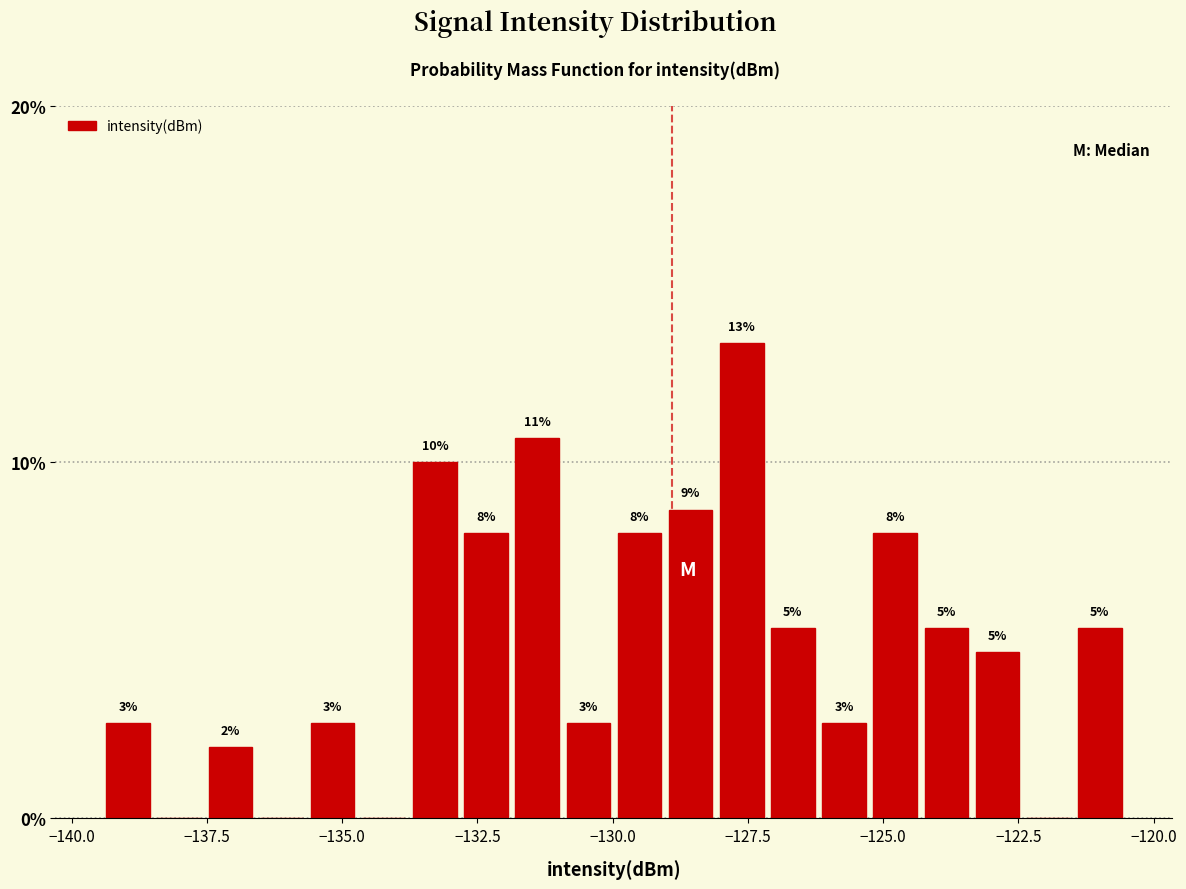

Read against the x-axis, roughly where is the centre of the tallest bar?

-127.5